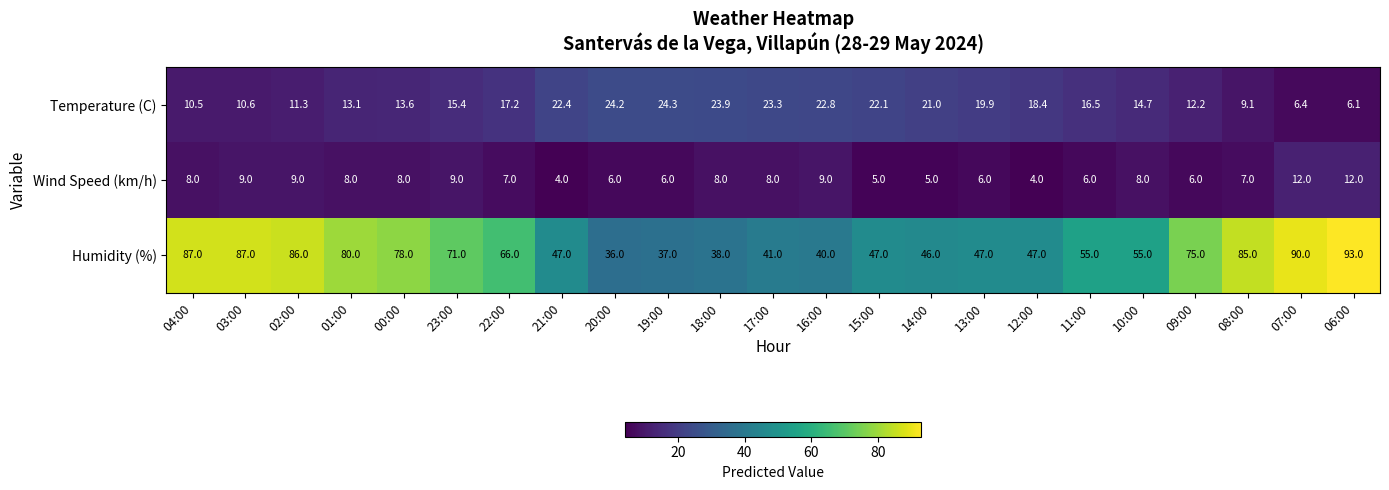

Rank the series by their average value, from highest to lowest.

Humidity (%), Temperature (C), Wind Speed (km/h)